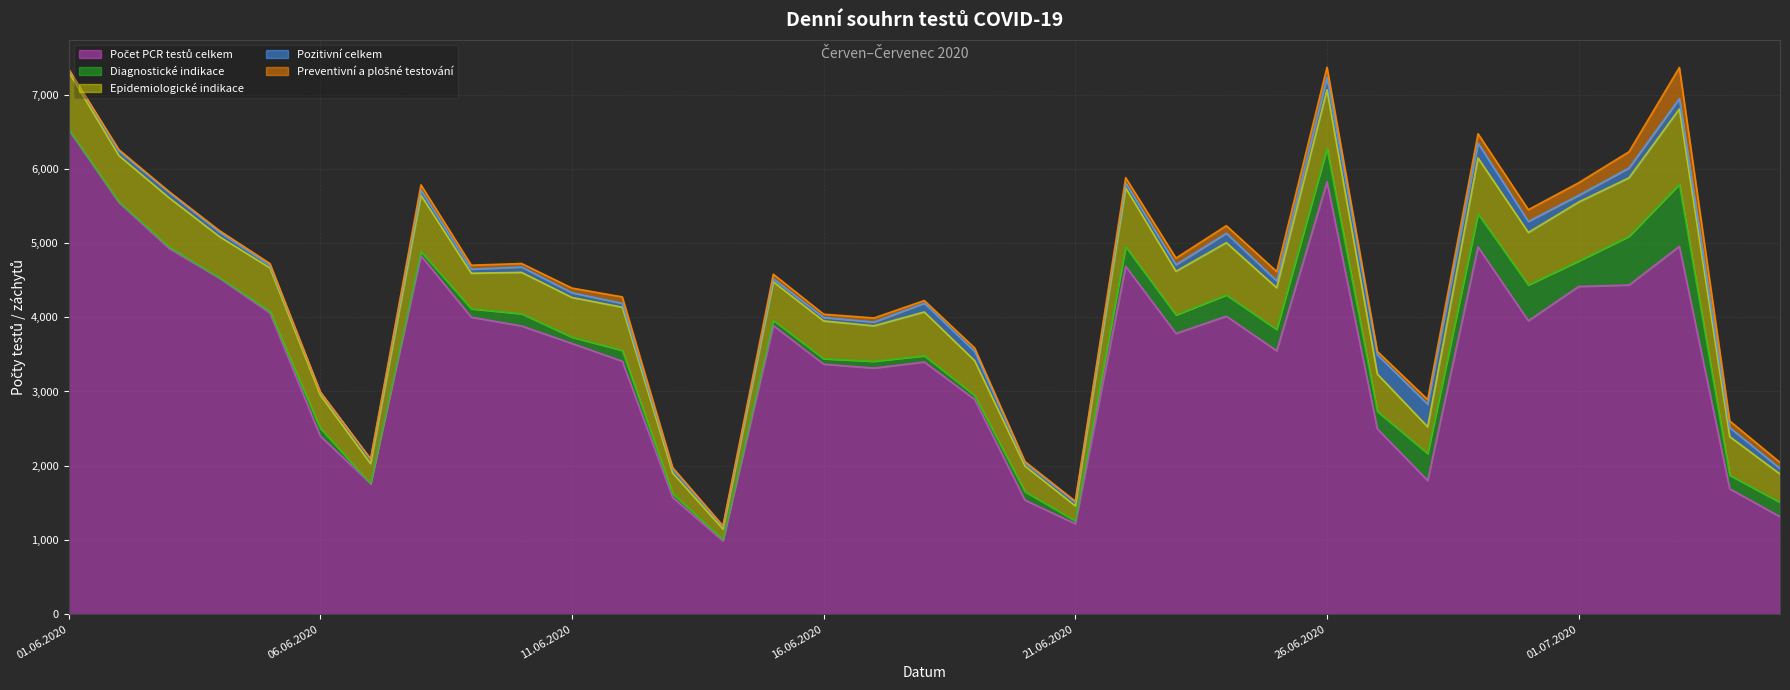

Which series has the largest total across all categories?

Počet PCR testů celkem